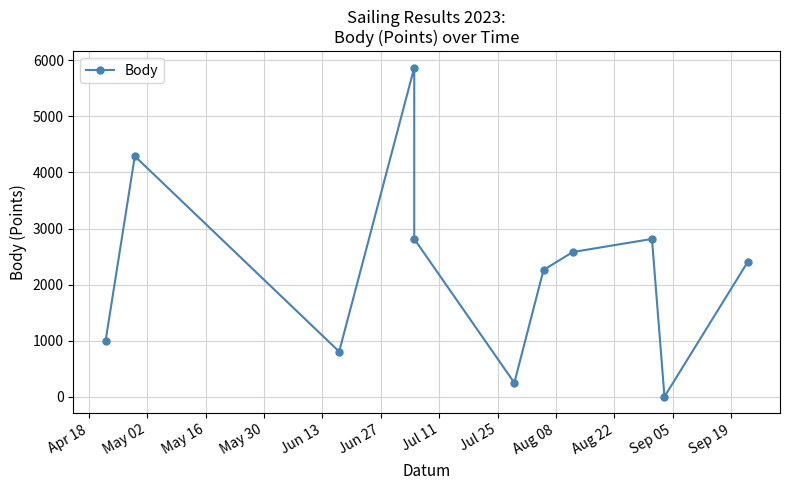

Is this an area chart (filled region under the line)?

No